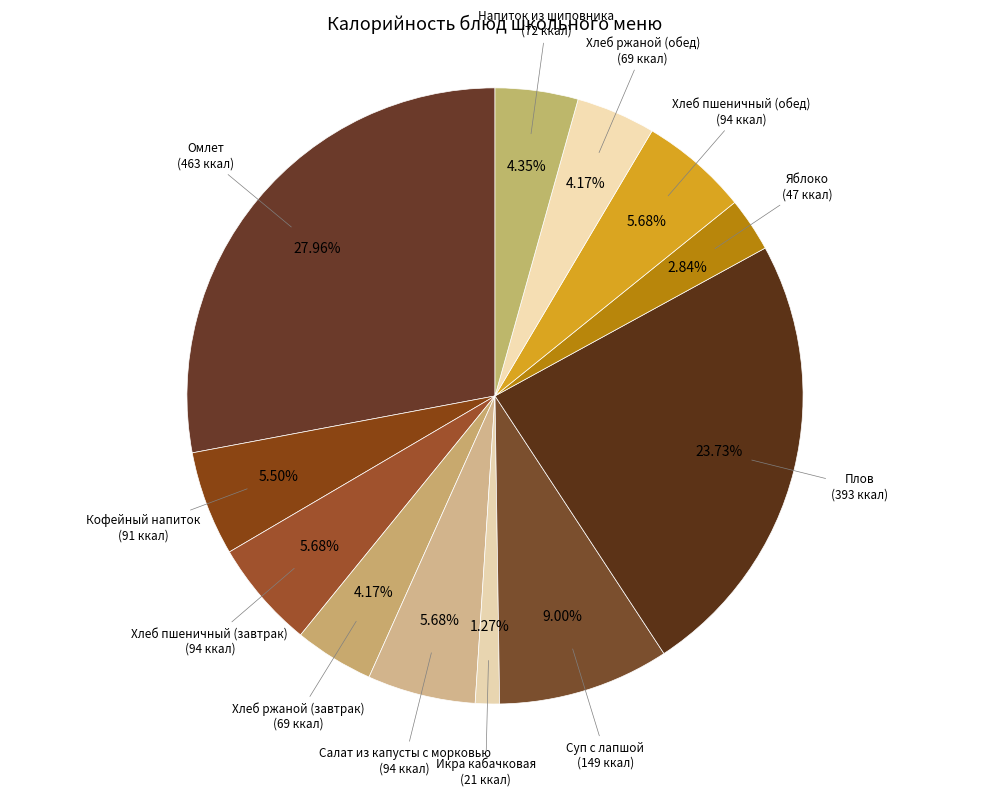

Which category has the smallest portion of the pie?

Икра кабачковая